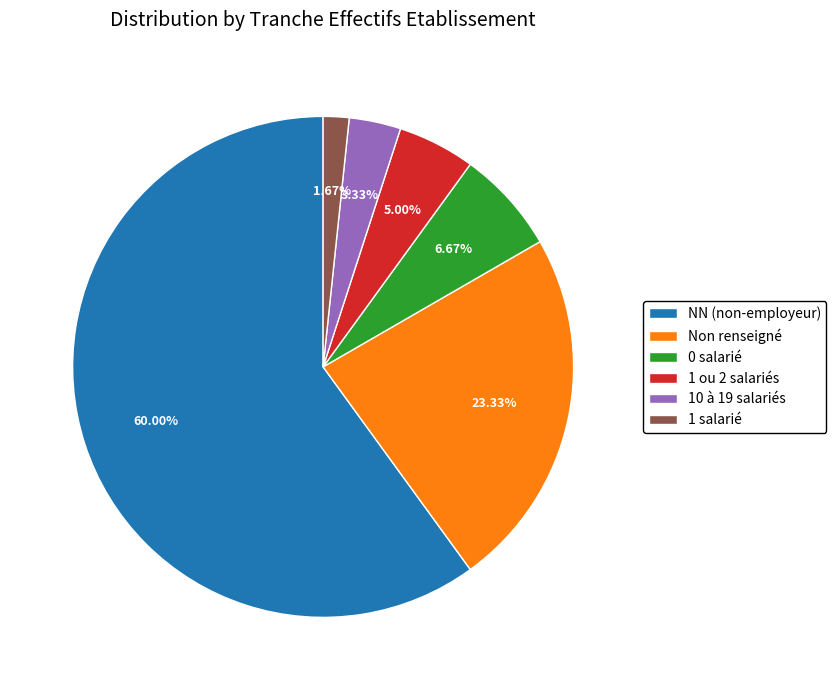

To the nearest percent, what is the difference between the largest and smallest slice percentages?

58%